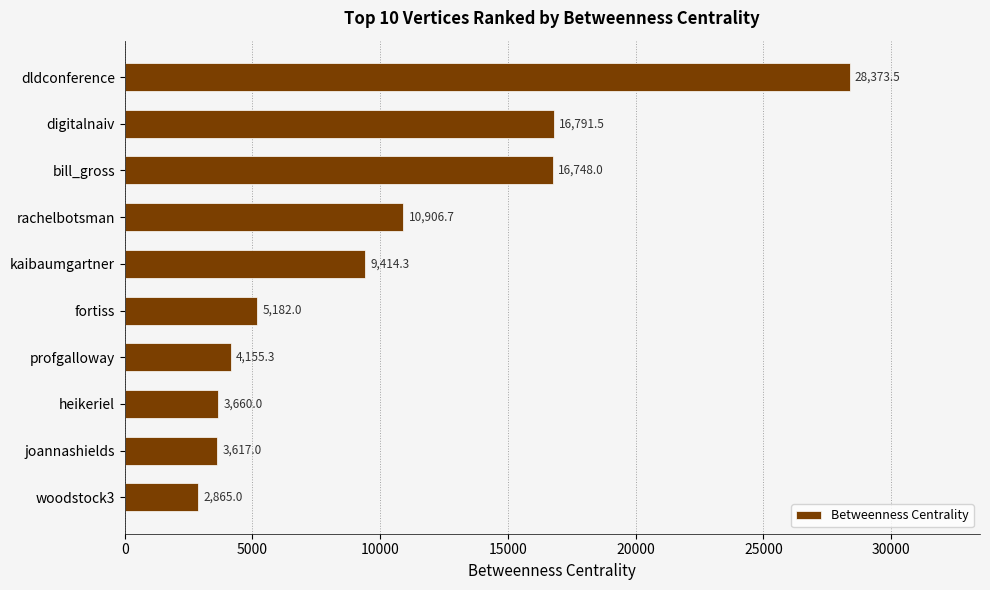

Rank the categories by value from highest to lowest.

dldconference, digitalnaiv, bill_gross, rachelbotsman, kaibaumgartner, fortiss, profgalloway, heikeriel, joannashields, woodstock3